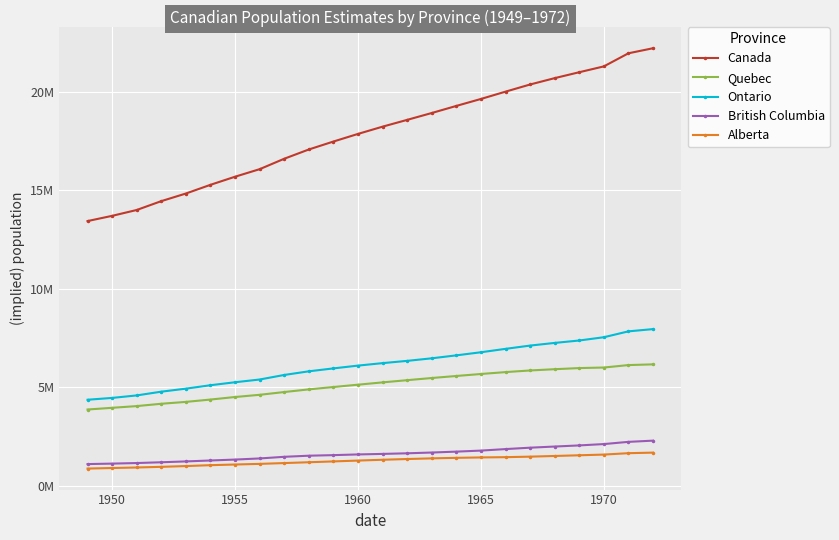

What are all the series names shown in the legend?

Canada, Quebec, Ontario, British Columbia, Alberta